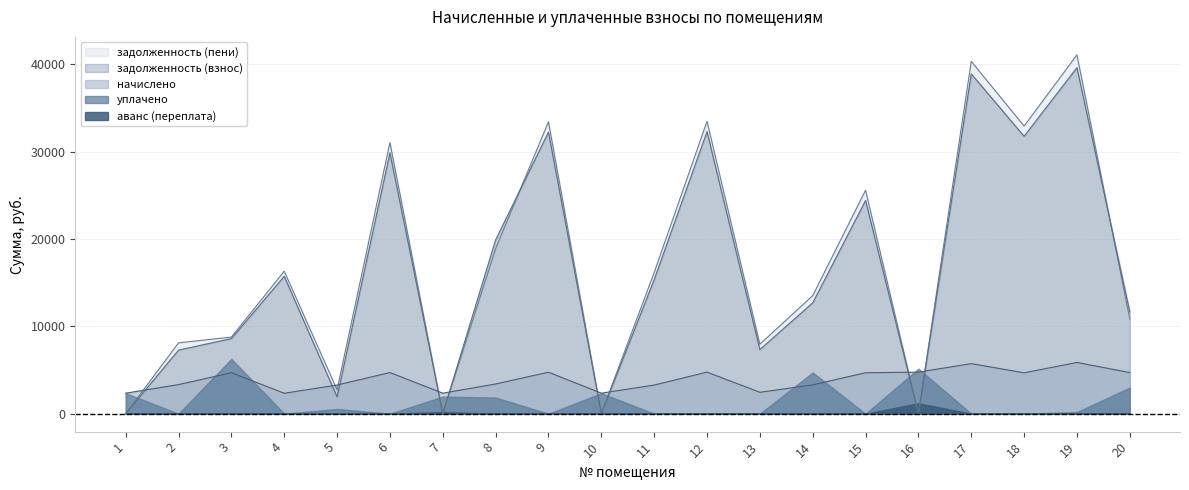

What is the difference between the maximum and minimum values in the задолженность (взнос) series?

39622.8